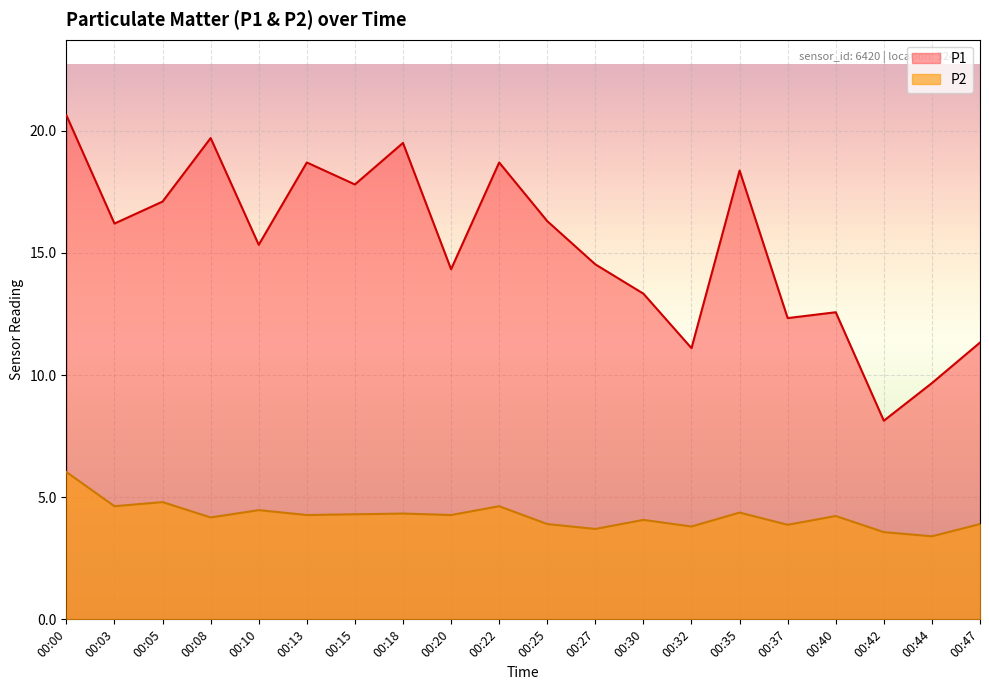

Which category has the lowest value across all series?

00:44